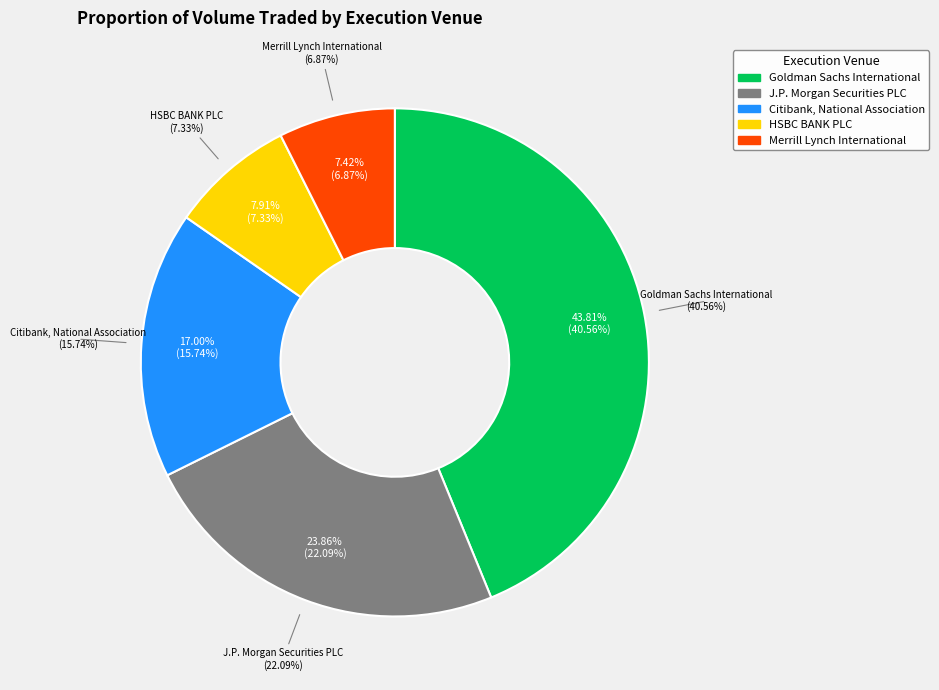

To the nearest percent, what portion does Merrill Lynch International represent?

7%